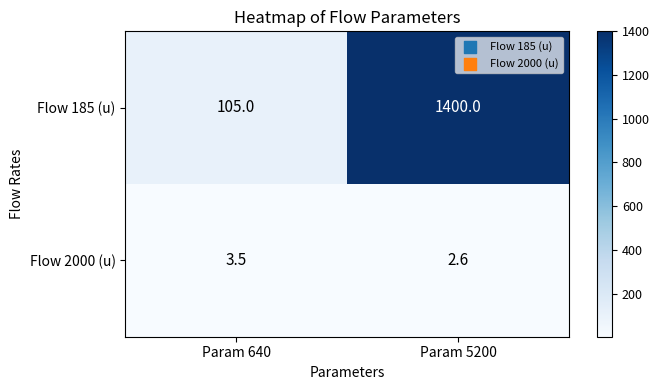

At which label does Flow 2000 (u) first exceed 3?

Param 640